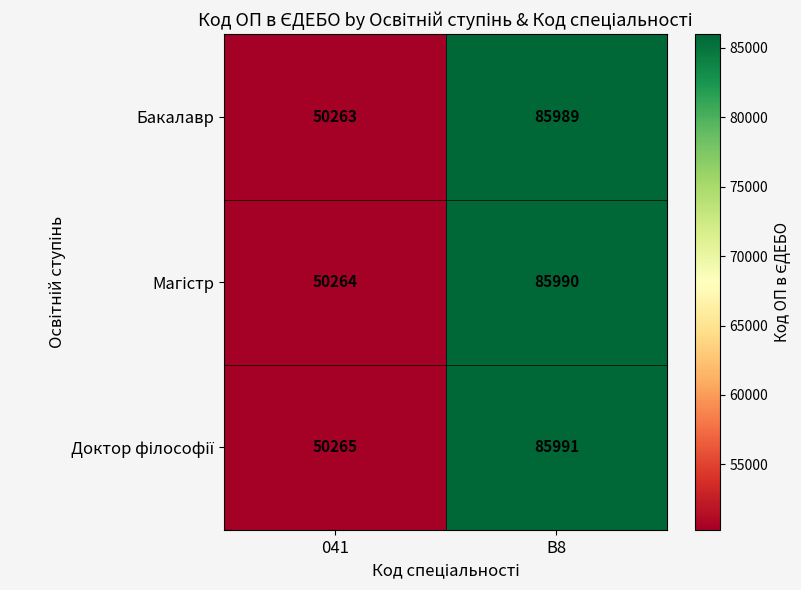

Where is Бакалавр nearest to the value 68126?

041